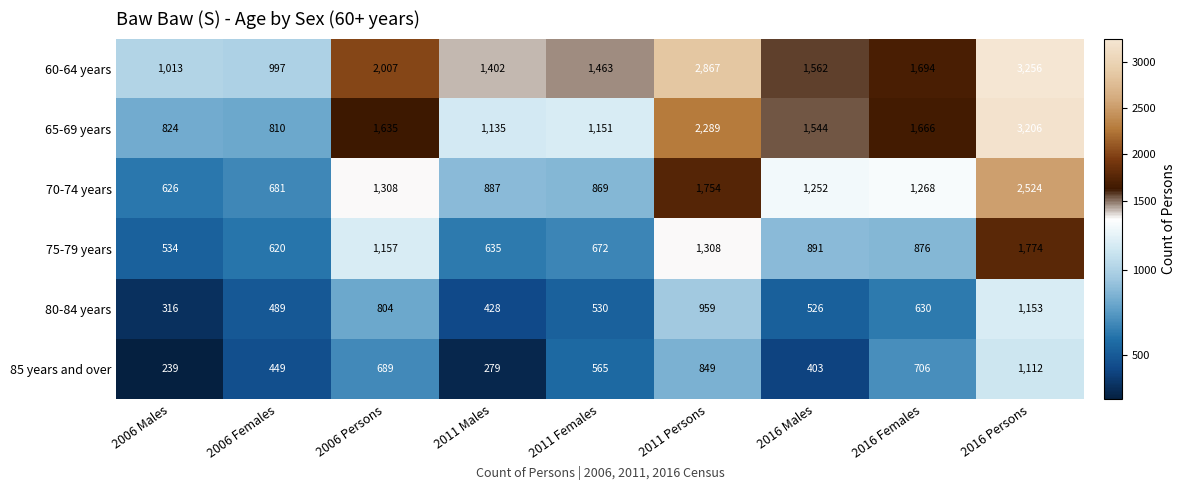

Count the number of data series in this chart.

6